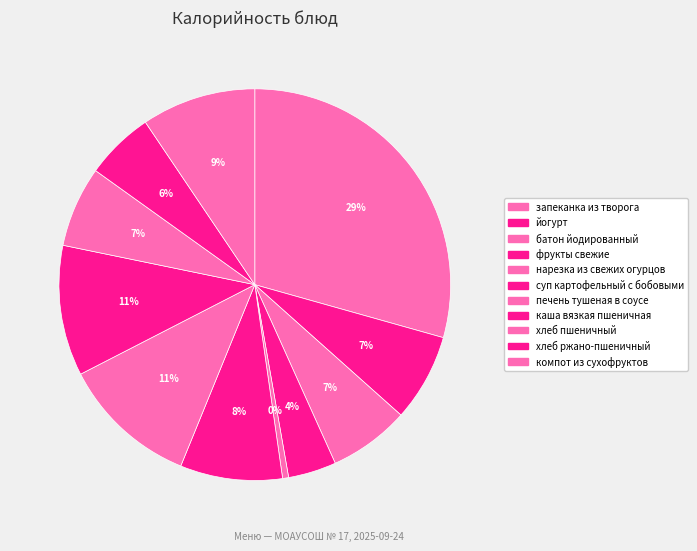

To the nearest percent, what is the difference between the largest and smallest slice percentages?

29%